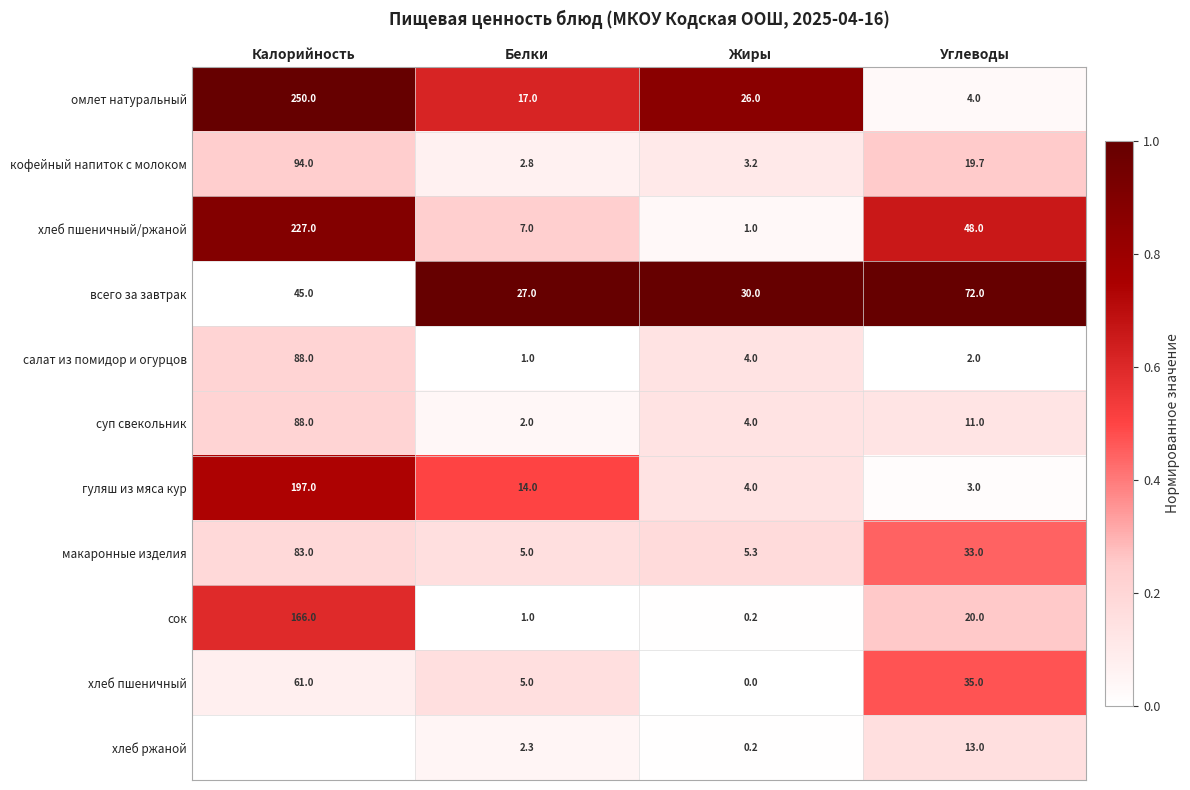

Where does the кофейный напиток с молоком series first go above 19?

Калорийность